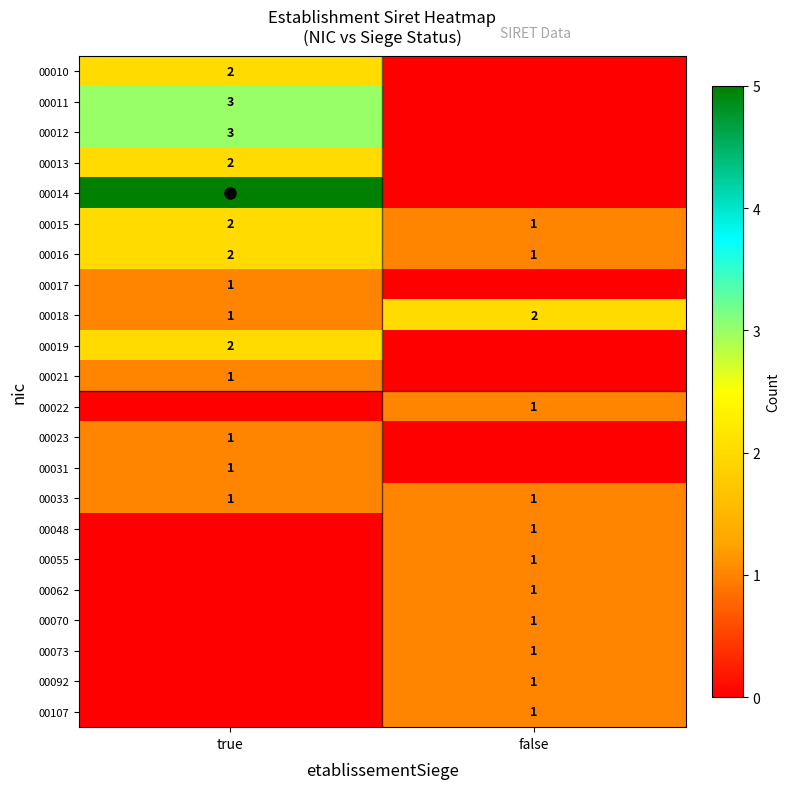

Between false and true, which is larger?

true